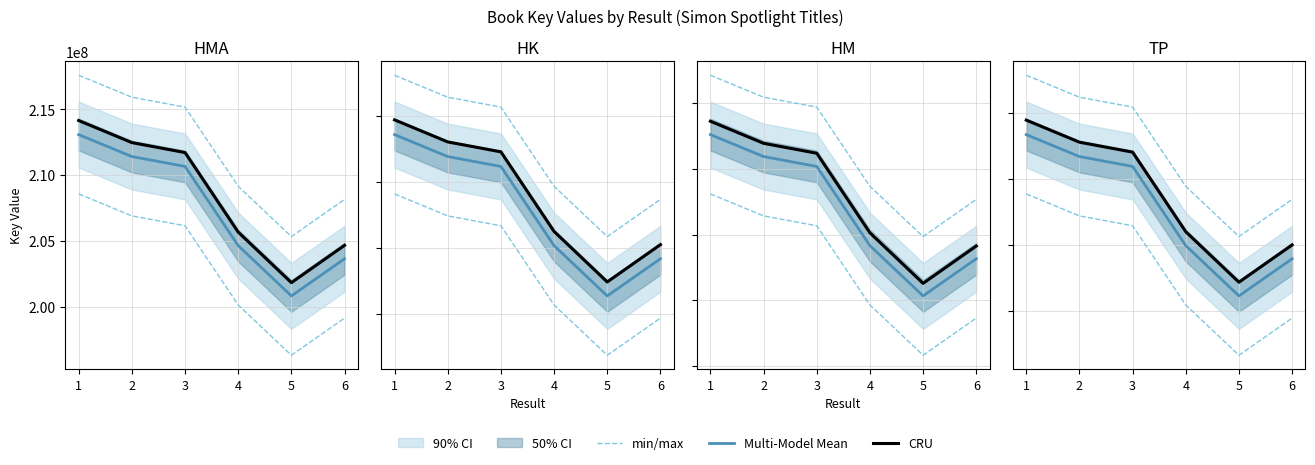

How many interior local valleys does the min/max series have?

1